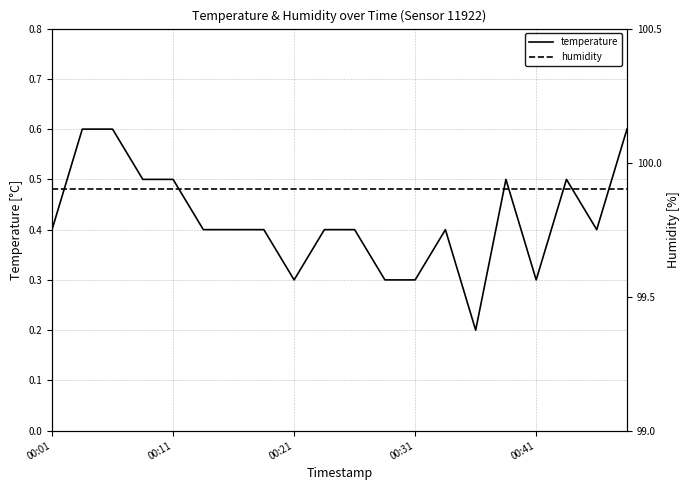

How many lines are shown in the chart?

2